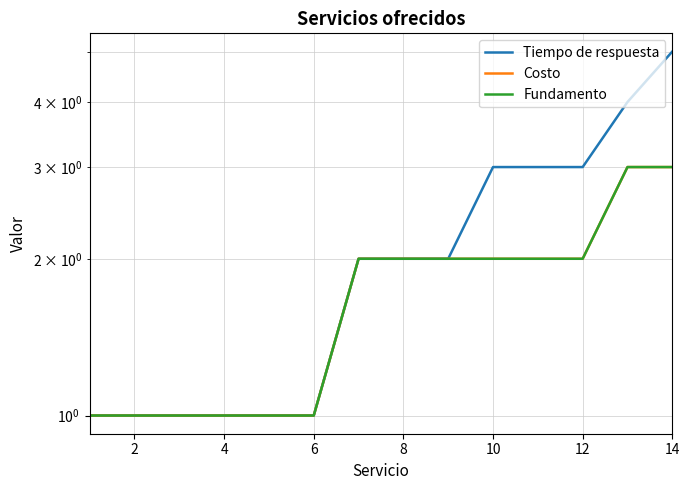

What is the maximum value for Costo?

3